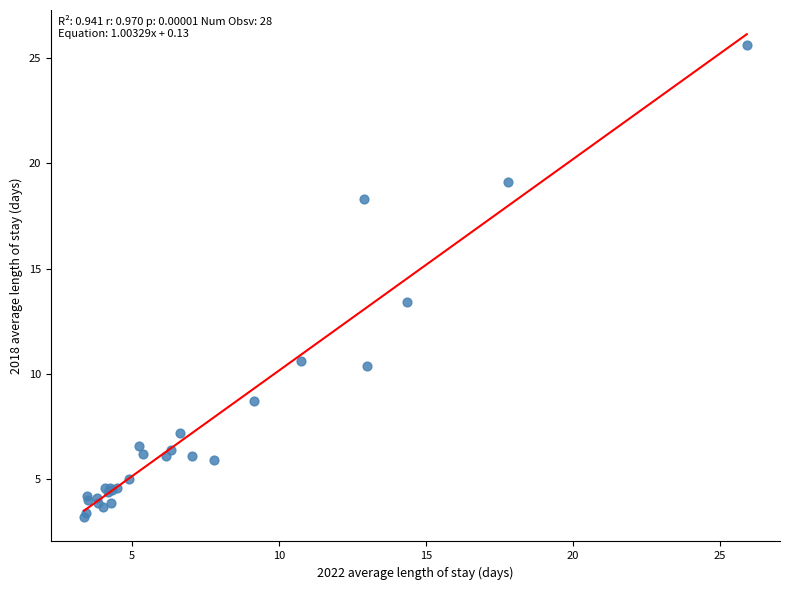

What Y value in the scatter plot is closest to 14?

13.4